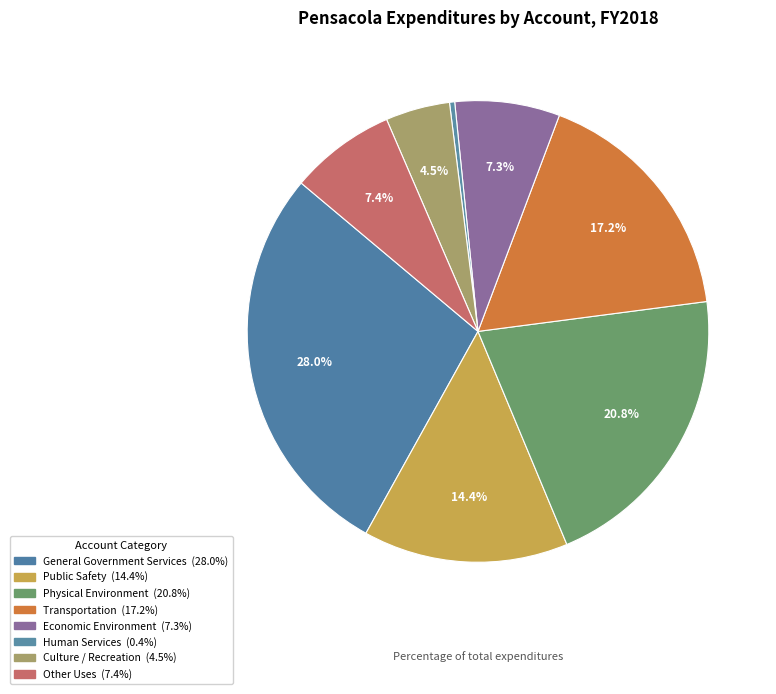

Is there a majority slice in this chart?

No